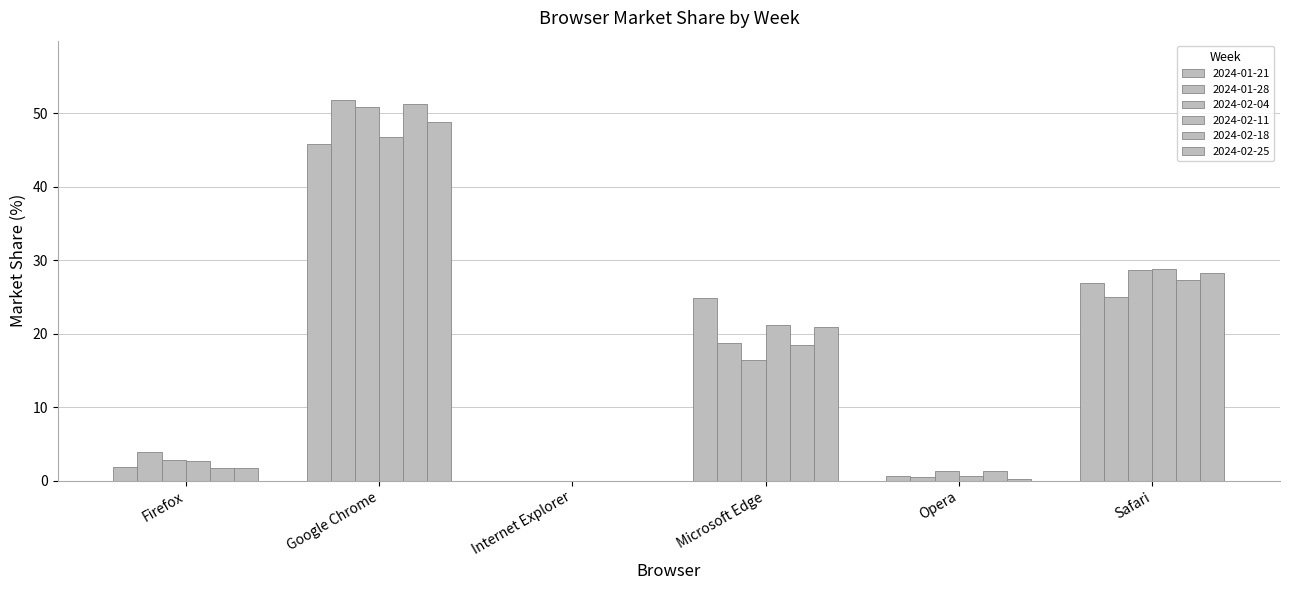

How many distinct data groups are displayed?

6